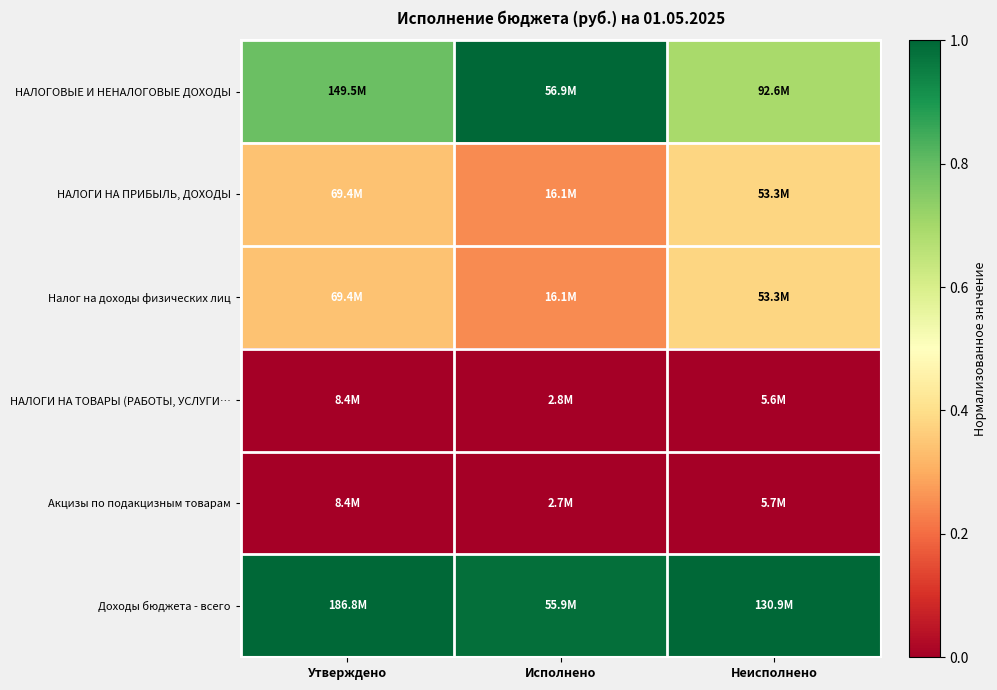

At Утверждено, list the series in order from largest to smallest.

Доходы бюджета - всего, НАЛОГОВЫЕ И НЕНАЛОГОВЫЕ ДОХОДЫ, НАЛОГИ НА ПРИБЫЛЬ, ДОХОДЫ, Налог на доходы физических лиц, НАЛОГИ НА ТОВАРЫ (РАБОТЫ, УСЛУГИ…, Акцизы по подакцизным товарам